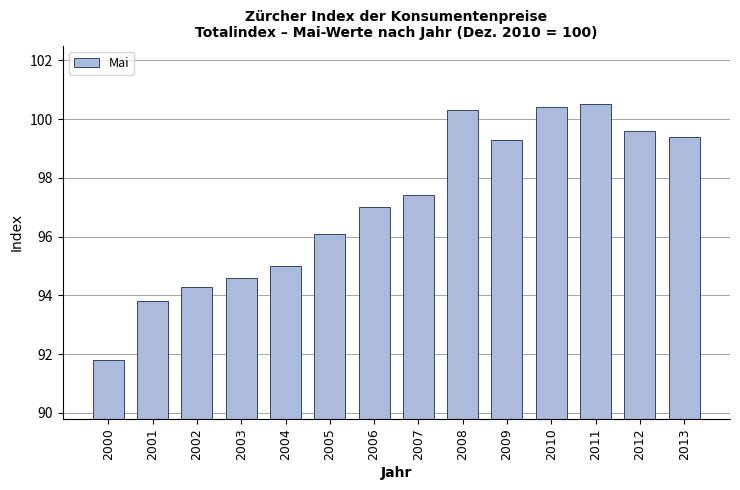

Reading left to right, what are all the values shown in this chart?

91.8	93.8	94.3	94.6	95.0	96.1	97.0	97.4	100.3	99.3	100.4	100.5	99.6	99.4